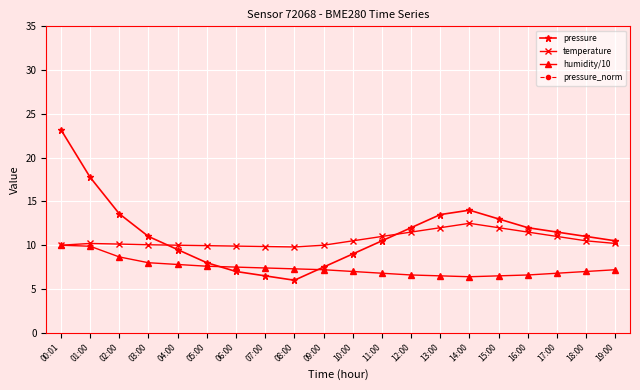

The value of humidity/10 at 10:00 is 7.0. True or false?

True